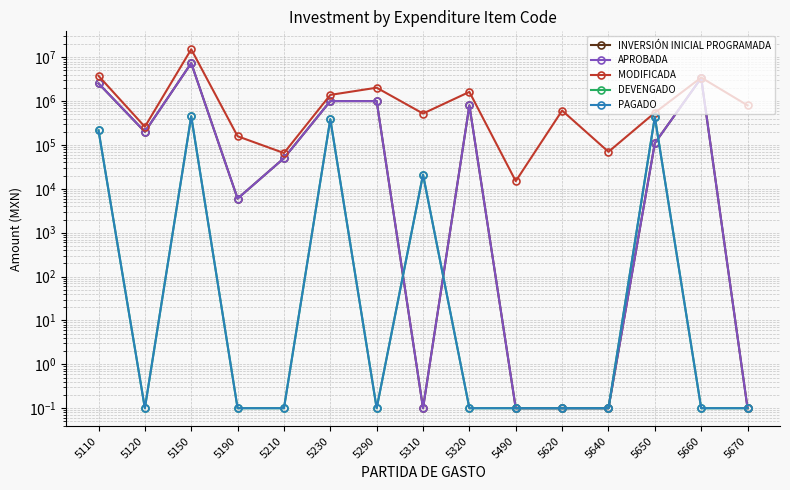

Count the number of categories in the chart.

15